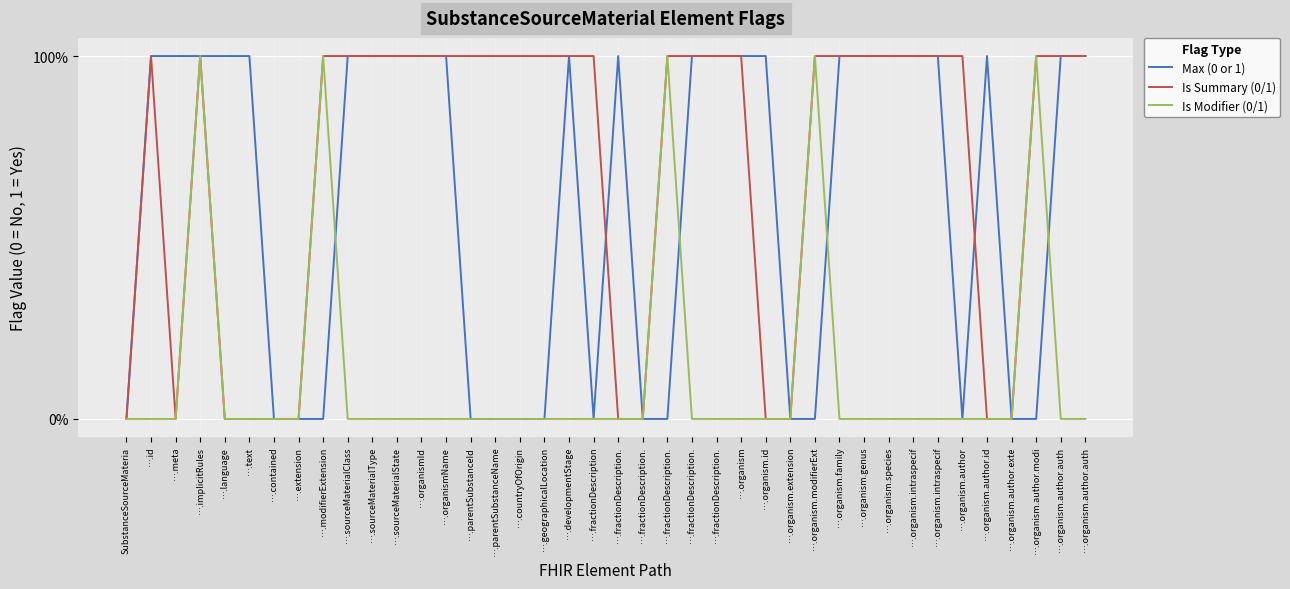

Reading left to right, transcribe all the data shown in this chart.

Max (0 or 1): SubstanceSourceMateria=0	….id=1	….meta=1	….implicitRules=1	….language=1	….text=1	….contained=0	….extension=0	….modifierExtension=0	….sourceMaterialClass=1	….sourceMaterialType=1	….sourceMaterialState=1	….organismId=1	….organismName=1	….parentSubstanceId=0	….parentSubstanceName=0	….countryOfOrigin=0	….geographicalLocation=0	….developmentStage=1	….fractionDescription=0	….fractionDescription.=1	….fractionDescription.=0	….fractionDescription.=0	….fractionDescription.=1	….fractionDescription.=1	….organism=1	….organism.id=1	….organism.extension=0	….organism.modifierExt=0	….organism.family=1	….organism.genus=1	….organism.species=1	….organism.intraspecif=1	….organism.intraspecif=1	….organism.author=0	….organism.author.id=1	….organism.author.exte=0	….organism.author.modi=0	….organism.author.auth=1	….organism.author.auth=1
Is Summary (0/1): SubstanceSourceMateria=0	….id=1	….meta=0	….implicitRules=1	….language=0	….text=0	….contained=0	….extension=0	….modifierExtension=1	….sourceMaterialClass=1	….sourceMaterialType=1	….sourceMaterialState=1	….organismId=1	….organismName=1	….parentSubstanceId=1	….parentSubstanceName=1	….countryOfOrigin=1	….geographicalLocation=1	….developmentStage=1	….fractionDescription=1	….fractionDescription.=0	….fractionDescription.=0	….fractionDescription.=1	….fractionDescription.=1	….fractionDescription.=1	….organism=1	….organism.id=0	….organism.extension=0	….organism.modifierExt=1	….organism.family=1	….organism.genus=1	….organism.species=1	….organism.intraspecif=1	….organism.intraspecif=1	….organism.author=1	….organism.author.id=0	….organism.author.exte=0	….organism.author.modi=1	….organism.author.auth=1	….organism.author.auth=1
Is Modifier (0/1): SubstanceSourceMateria=0	….id=0	….meta=0	….implicitRules=1	….language=0	….text=0	….contained=0	….extension=0	….modifierExtension=1	….sourceMaterialClass=0	….sourceMaterialType=0	….sourceMaterialState=0	….organismId=0	….organismName=0	….parentSubstanceId=0	….parentSubstanceName=0	….countryOfOrigin=0	….geographicalLocation=0	….developmentStage=0	….fractionDescription=0	….fractionDescription.=0	….fractionDescription.=0	….fractionDescription.=1	….fractionDescription.=0	….fractionDescription.=0	….organism=0	….organism.id=0	….organism.extension=0	….organism.modifierExt=1	….organism.family=0	….organism.genus=0	….organism.species=0	….organism.intraspecif=0	….organism.intraspecif=0	….organism.author=0	….organism.author.id=0	….organism.author.exte=0	….organism.author.modi=1	….organism.author.auth=0	….organism.author.auth=0